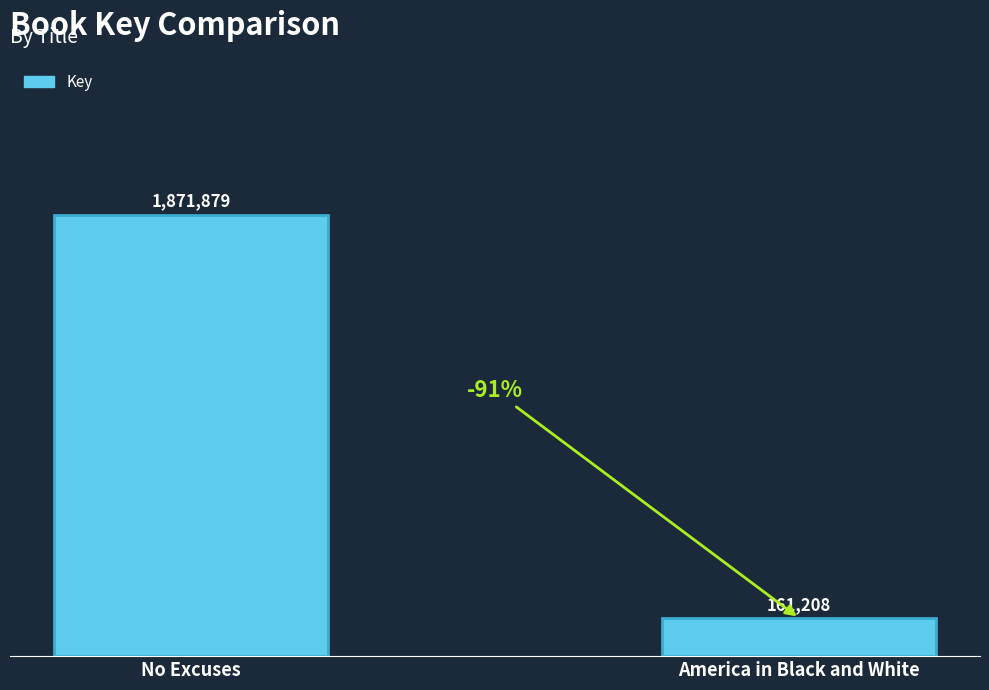

The chart shows a value of 1871879 at No Excuses. True or false?

True